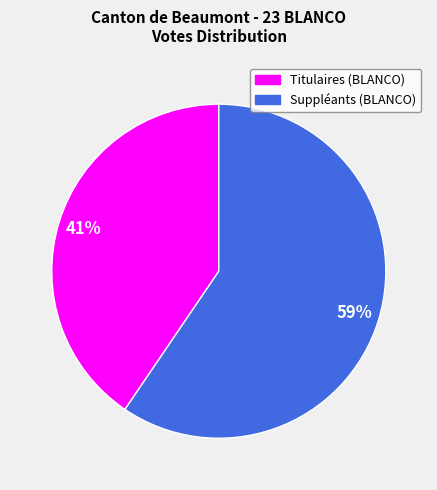

Is there a majority slice in this chart?

Yes